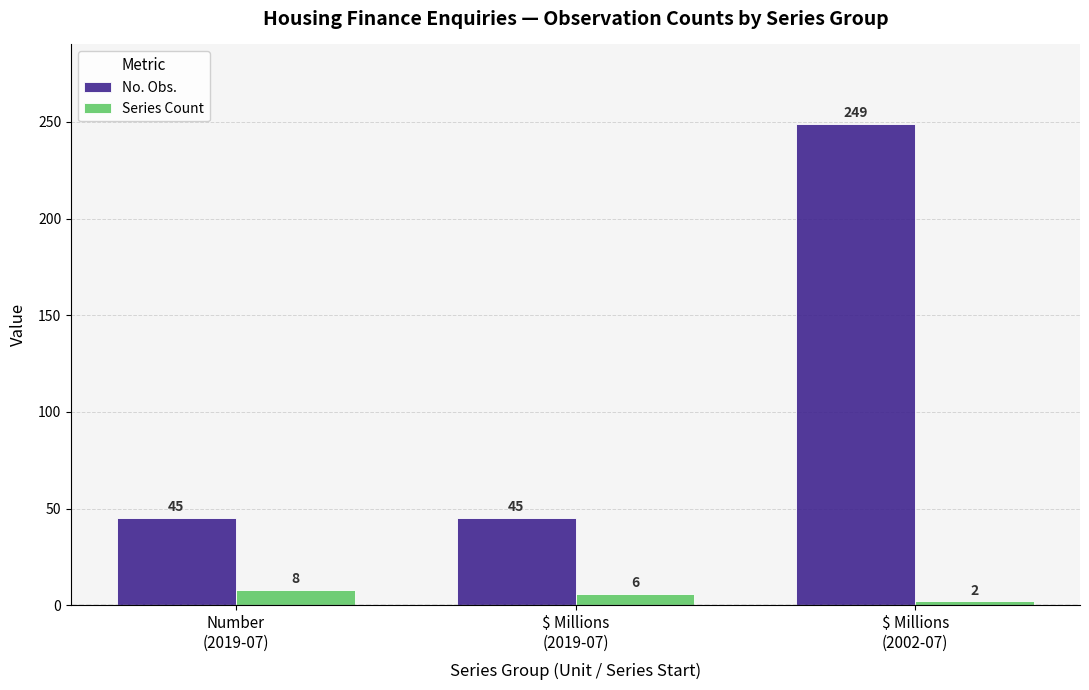

Reading right to left, what are all the values shown in this chart?

No. Obs.: 249	45	45
Series Count: 2	6	8